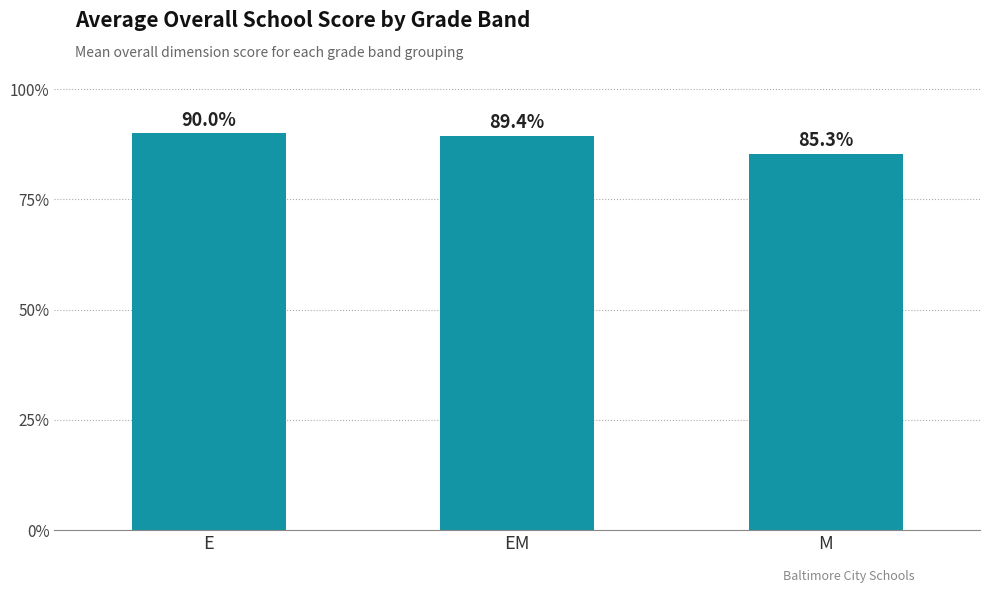

What is the value of the 3rd bar from the left?

0.9